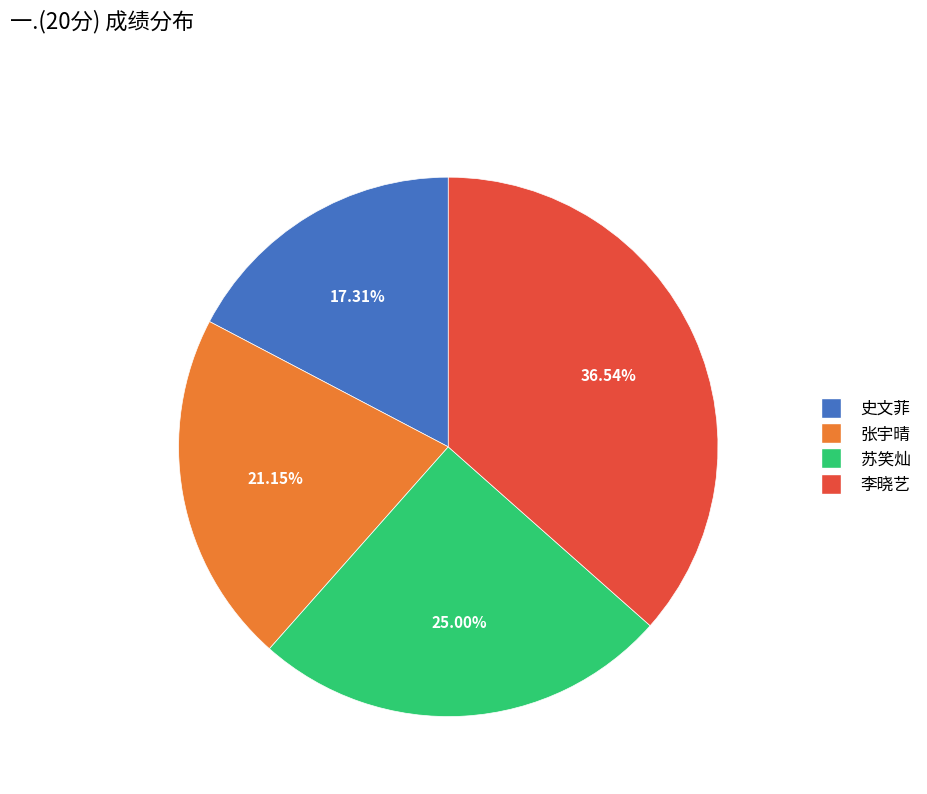

Which has a higher value, 苏笑灿 or 史文菲?

苏笑灿